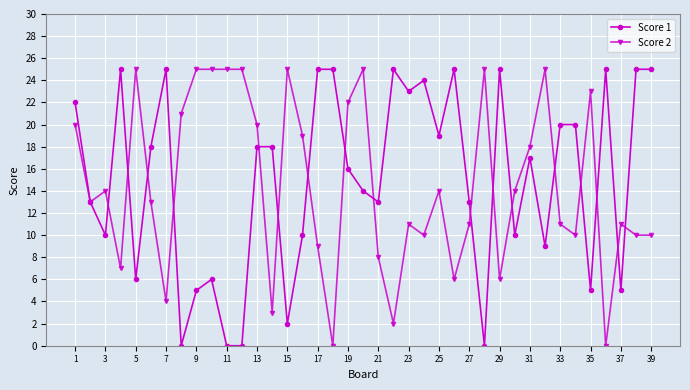

True or false: Score 2 has more than 1 interior local peaks.

True